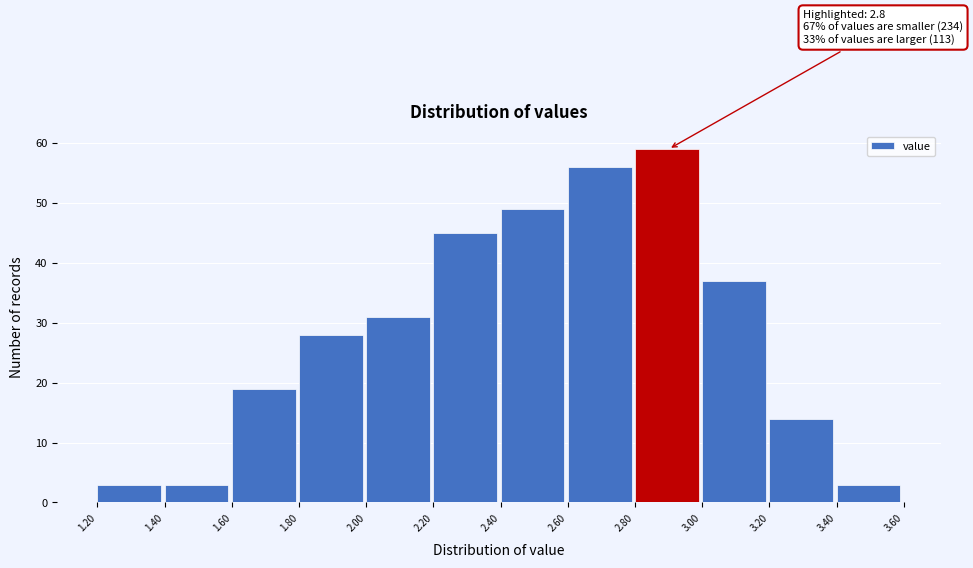

Over which range of the x-axis is the bar tallest?

2.80 to 3.00